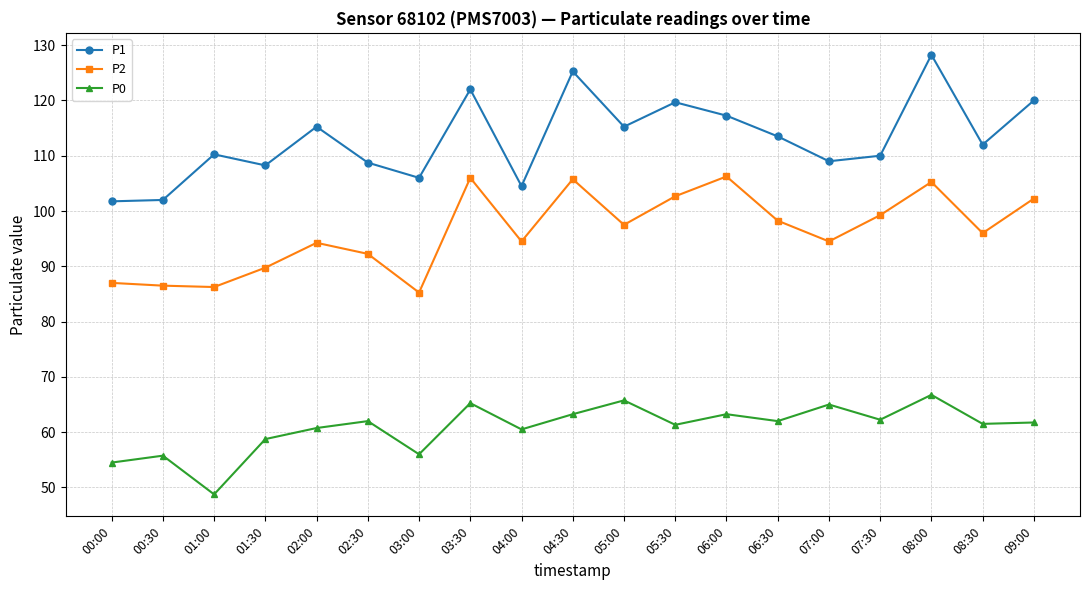

What is the approximate value of P0 at 03:00?

56.0